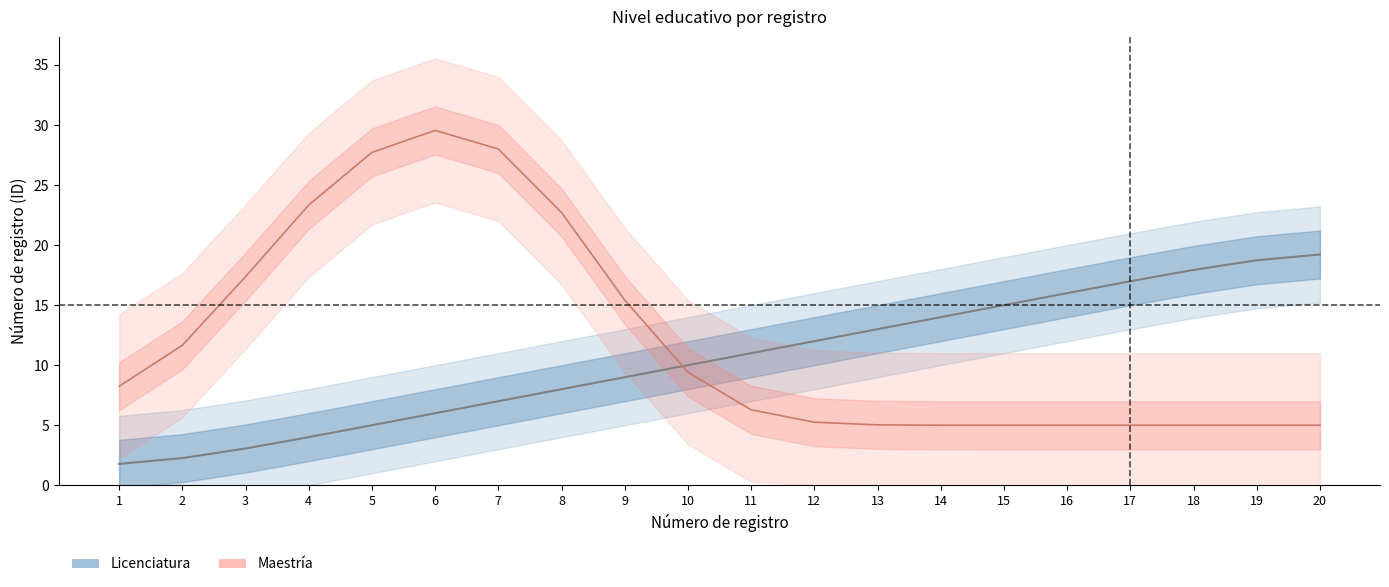

True or false: Licenciatura and Doctorado intersect in this chart.

False